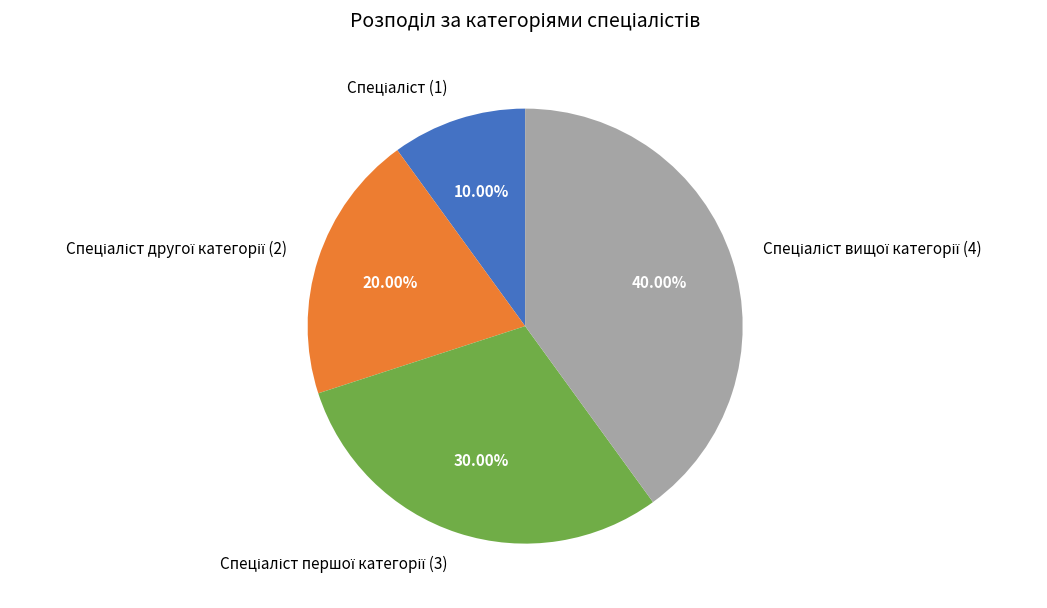

Is there any slice that represents more than half of the pie?

No